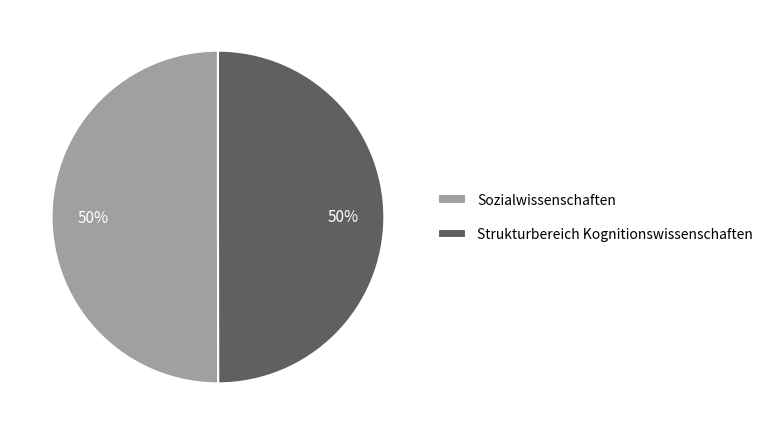

Is it true that Strukturbereich Kognitionswissenschaften is 56% of the pie?

False